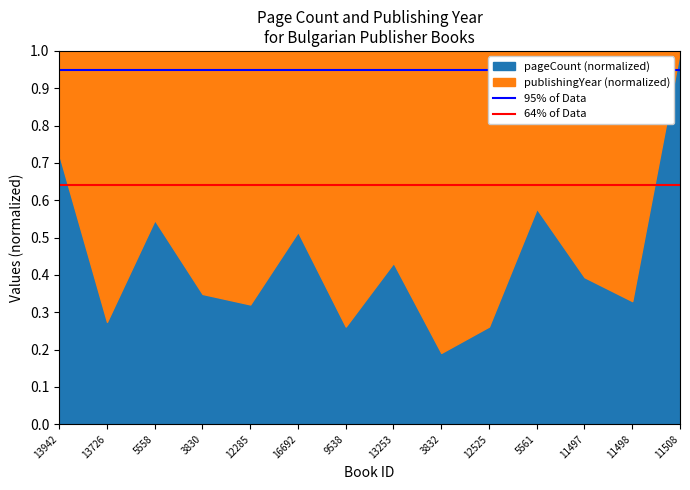

What is the minimum value for 95% of Data?

0.9